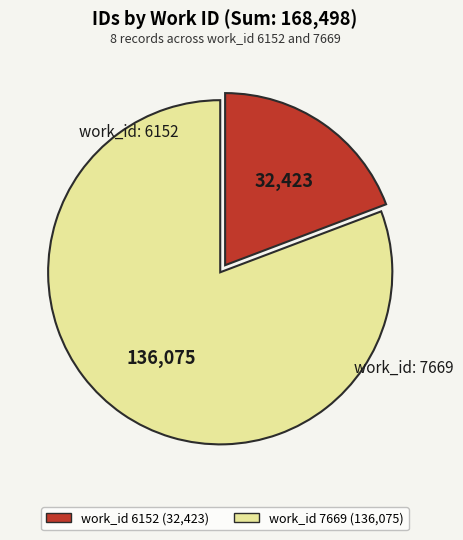

Is there a majority slice in this chart?

Yes